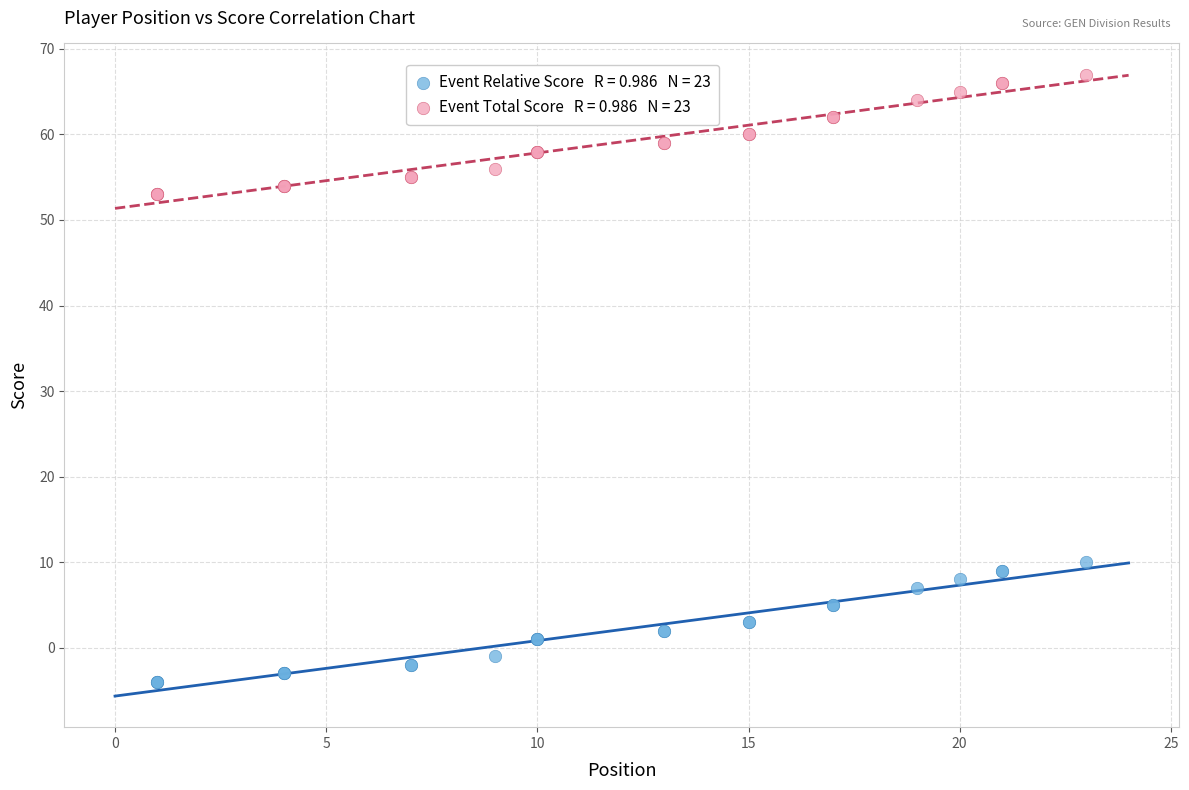

Across all series, what Y value is closest to 31?

10